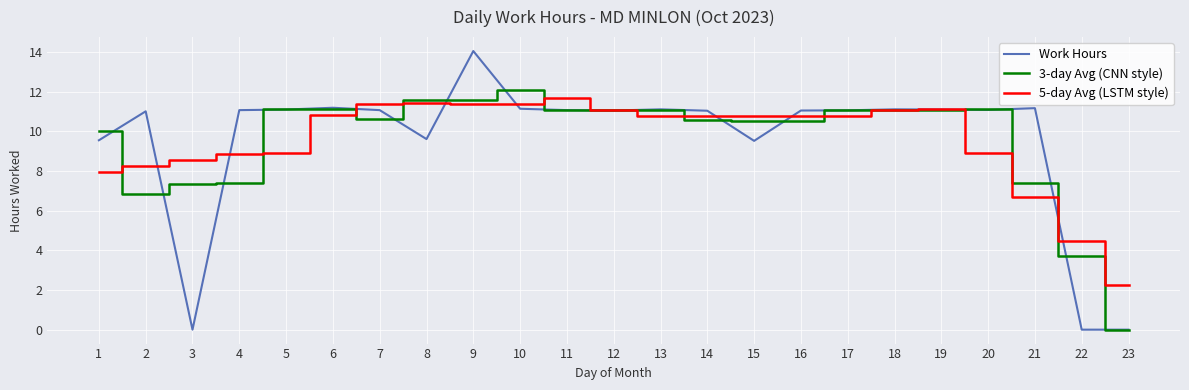

The value of Work Hours at 15 is 9.5. True or false?

True